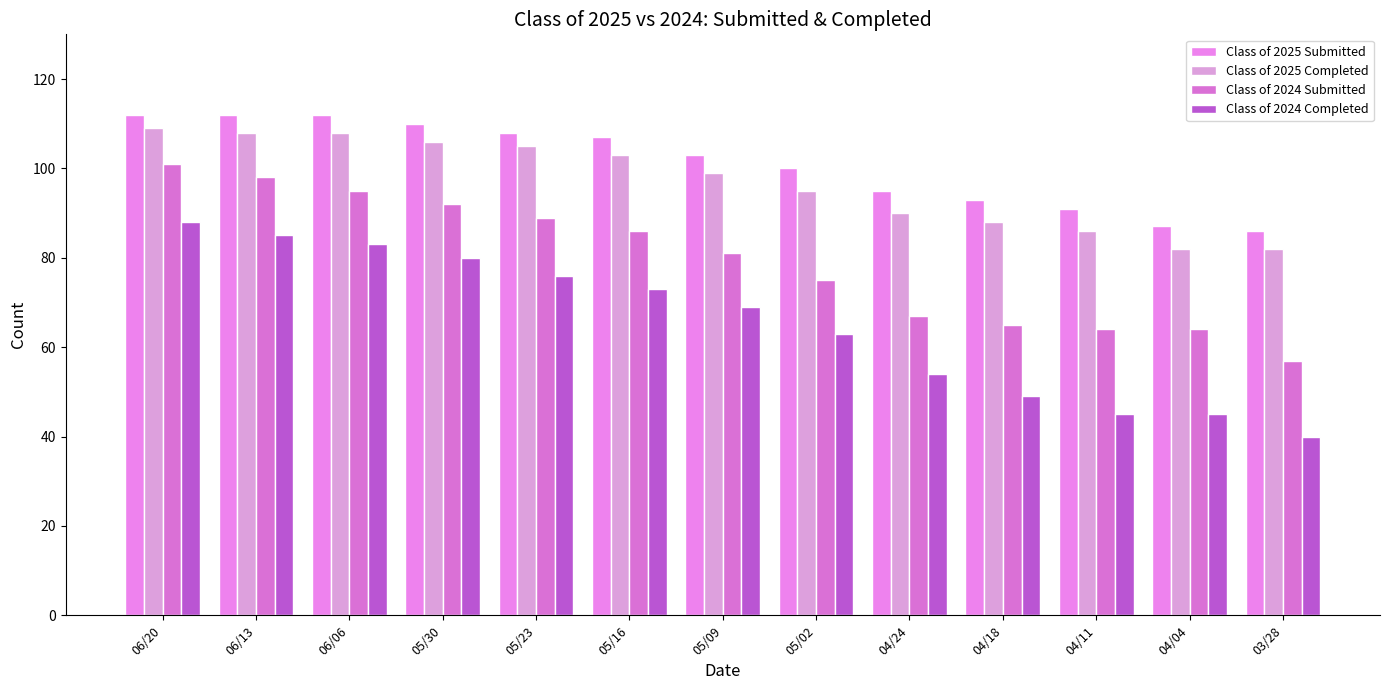

What is the sum of the Class of 2024 Submitted values at 06/20 and 04/18?

166